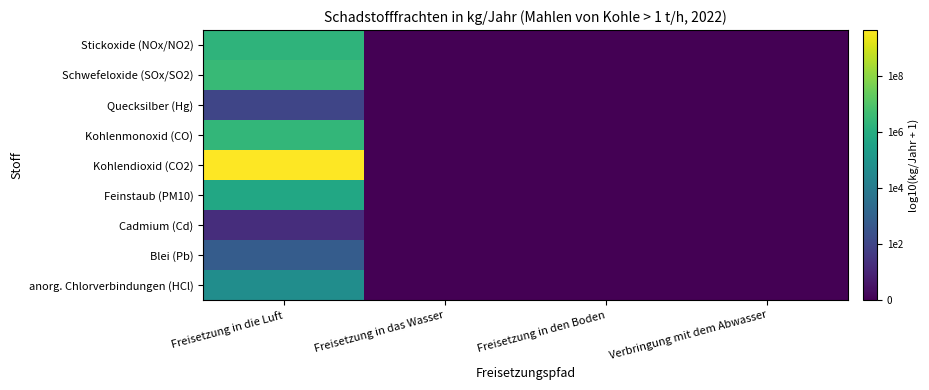

At Freisetzung in den Boden, list the series in order from largest to smallest.

anorg. Chlorverbindungen (HCl), Blei (Pb), Cadmium (Cd), Feinstaub (PM10), Kohlendioxid (CO2), Kohlenmonoxid (CO), Quecksilber (Hg), Schwefeloxide (SOx/SO2), Stickoxide (NOx/NO2)